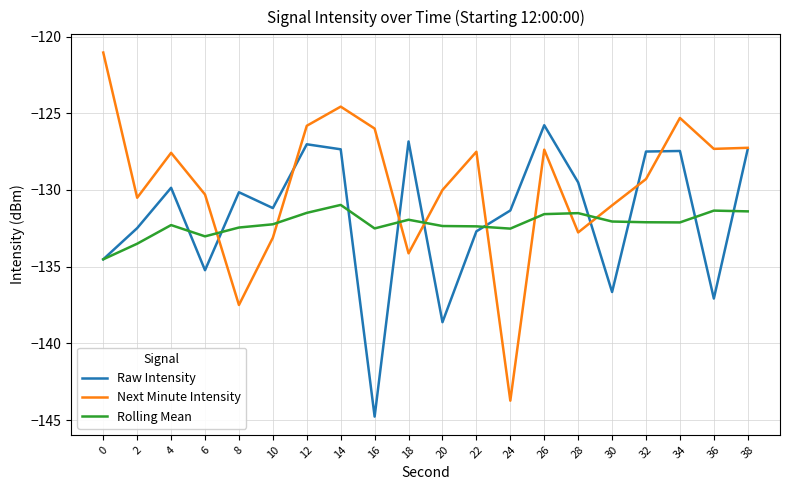

How many times do Next Minute Intensity and Rolling Mean cross each other?

8